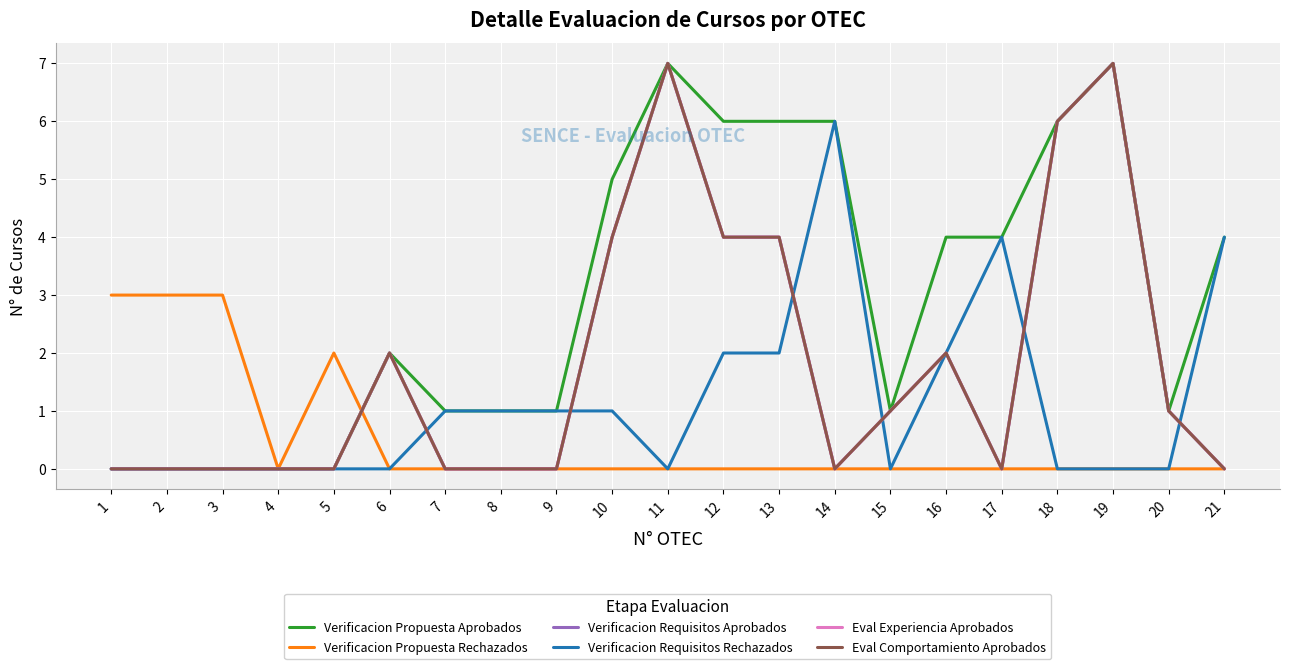

Reading left to right, list all the values displayed in this chart.

Verificacion Propuesta Aprobados: 0	0	0	0	0	2	1	1	1	5	7	6	6	6	1	4	4	6	7	1	4
Verificacion Propuesta Rechazados: 3	3	3	0	2	0	0	0	0	0	0	0	0	0	0	0	0	0	0	0	0
Verificacion Requisitos Aprobados: 0	0	0	0	0	2	0	0	0	4	7	4	4	0	1	2	0	6	7	1	0
Verificacion Requisitos Rechazados: 0	0	0	0	0	0	1	1	1	1	0	2	2	6	0	2	4	0	0	0	4
Eval Experiencia Aprobados: 0	0	0	0	0	2	0	0	0	4	7	4	4	0	1	2	0	6	7	1	0
Eval Comportamiento Aprobados: 0	0	0	0	0	2	0	0	0	4	7	4	4	0	1	2	0	6	7	1	0